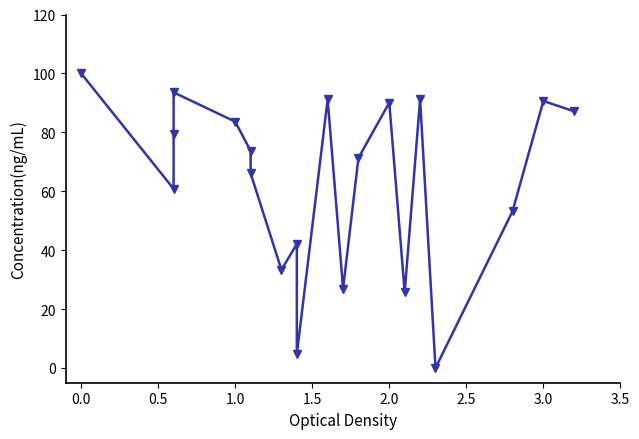

Is this an area chart (filled region under the line)?

No